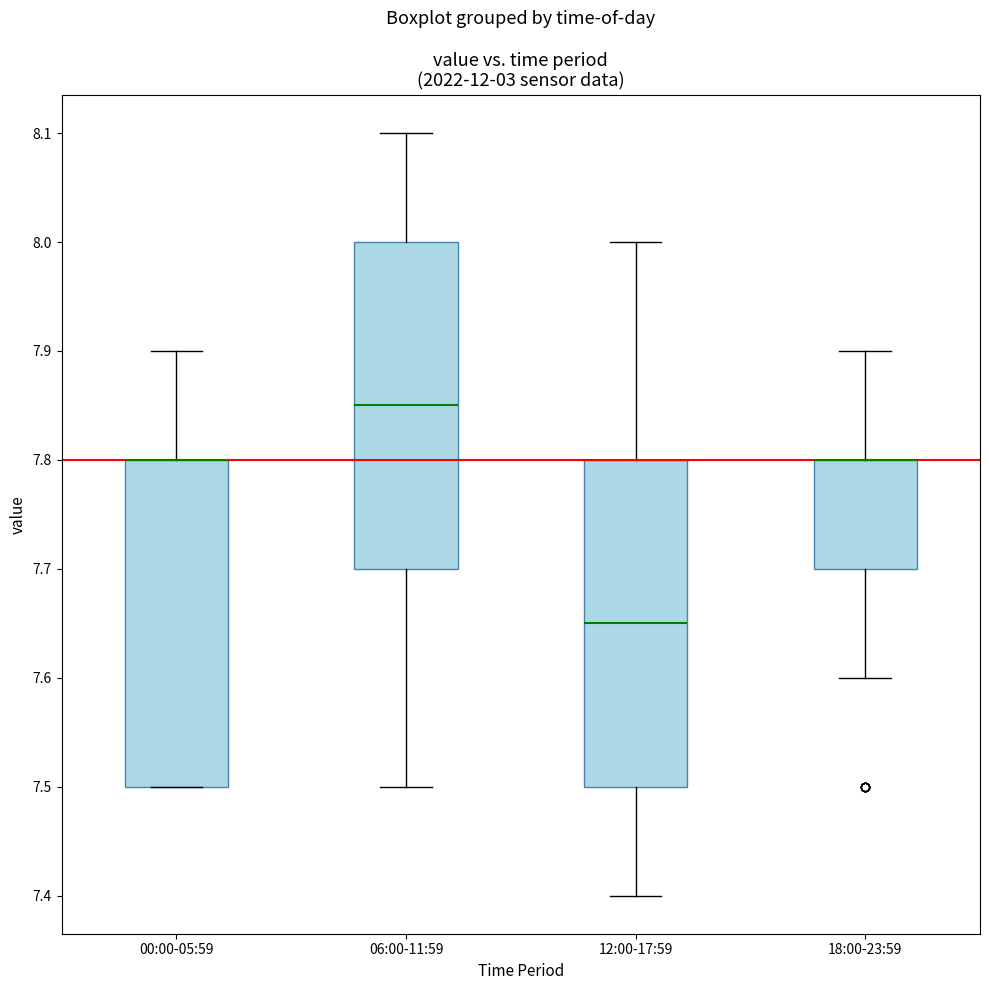

Reading left to right, read every box against the y-axis: the position of its median line, the range the box covers, and the ends of its whiskers. The values are not printed on the chart, so give them approximately, as read against the axis.

00:00-05:59: median 7.80 (drawn on the box's upper edge), box 7.50 to 7.80, whiskers 7.50 to 7.90
06:00-11:59: median 7.85, box 7.70 to 8.00, whiskers 7.50 to 8.10
12:00-17:59: median 7.65, box 7.50 to 7.80, whiskers 7.40 to 8.00
18:00-23:59: median 7.80 (drawn on the box's upper edge), box 7.70 to 7.80, whiskers 7.60 to 7.90